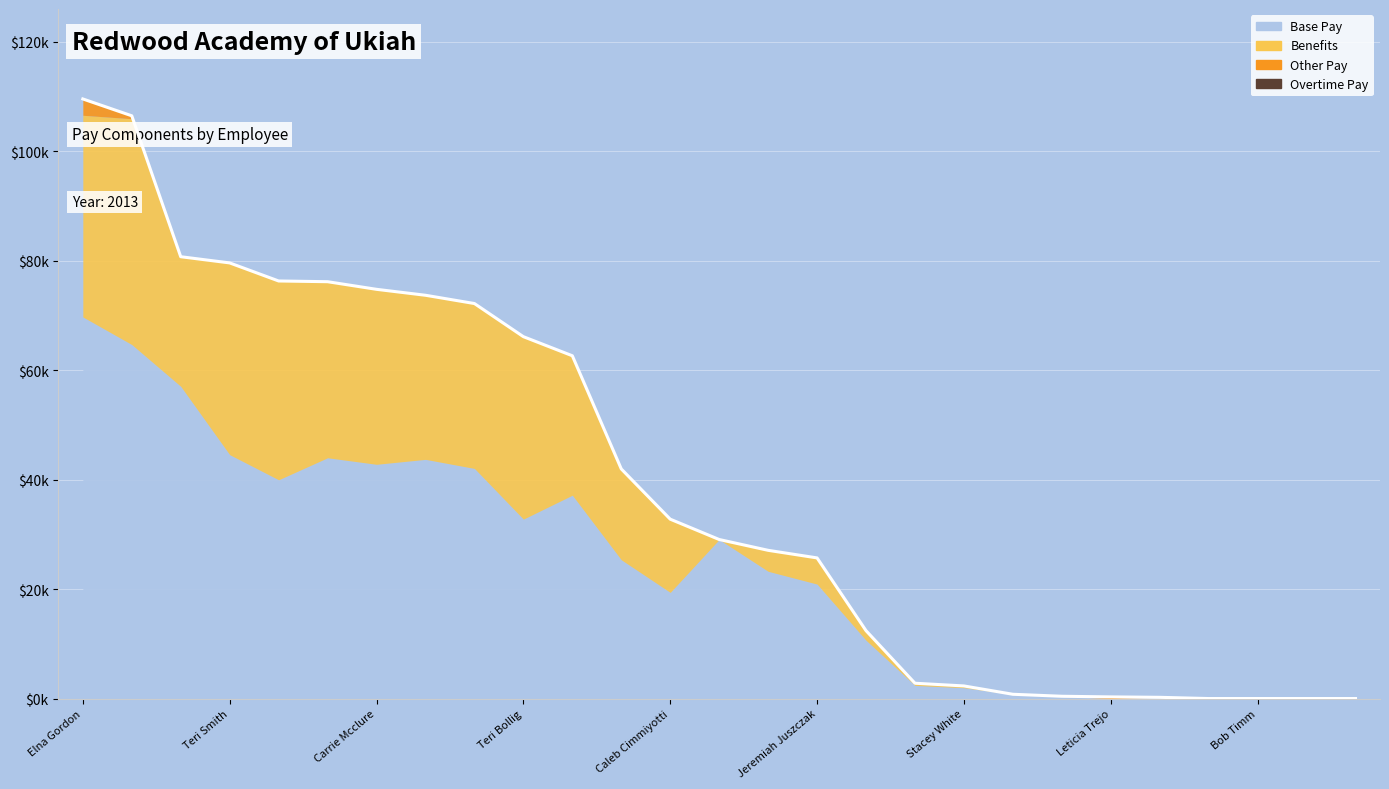

What position from the left is Teri Bollig?

10